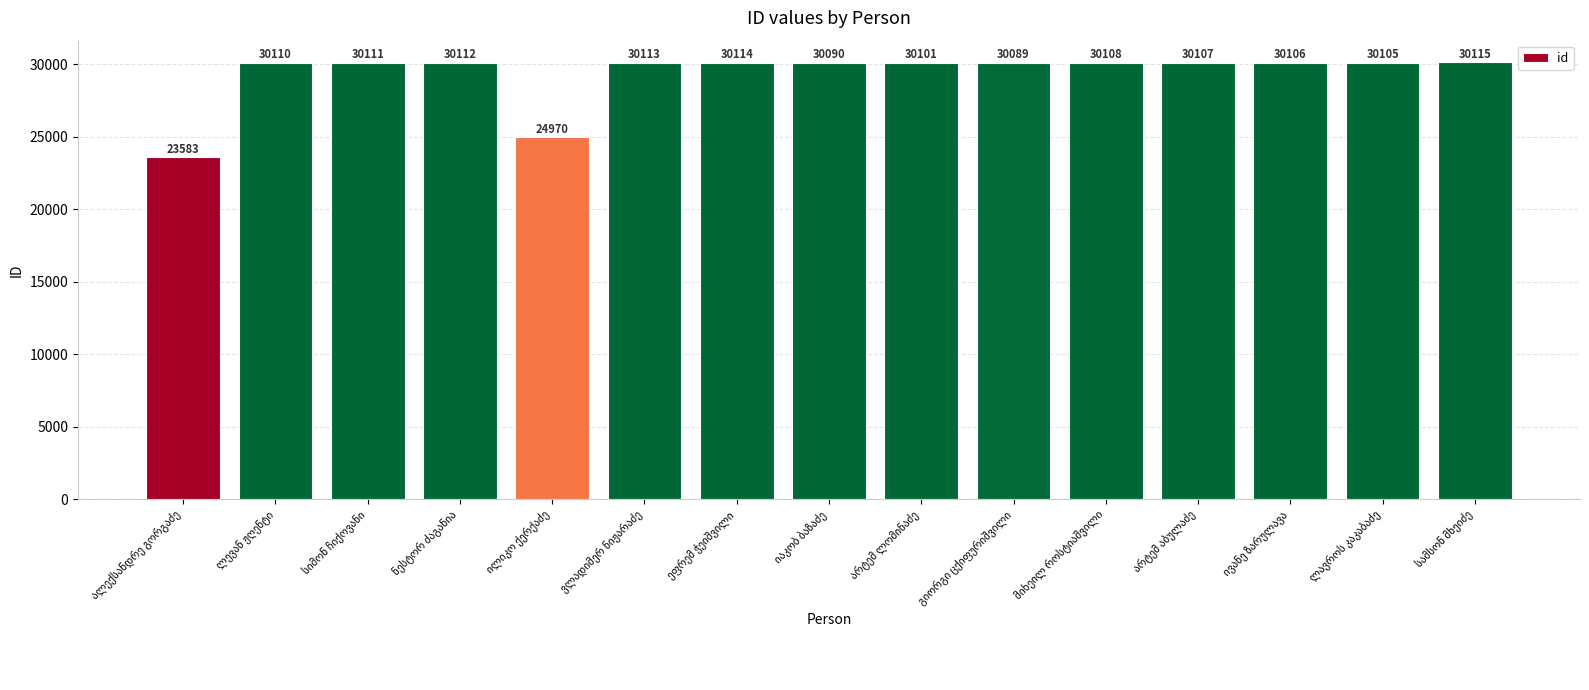

What is the value of the 8th bar from the left?

30090